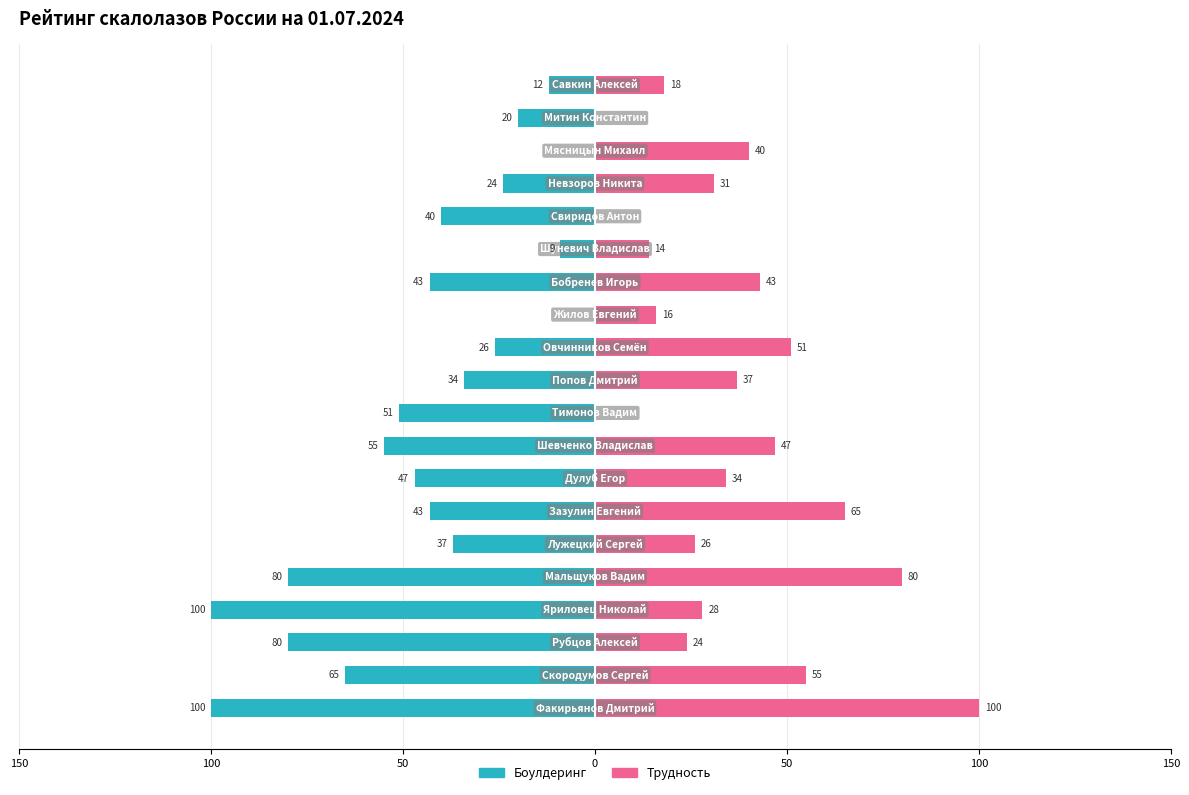

The value of Боулдеринг at 14 is -16. True or false?

False